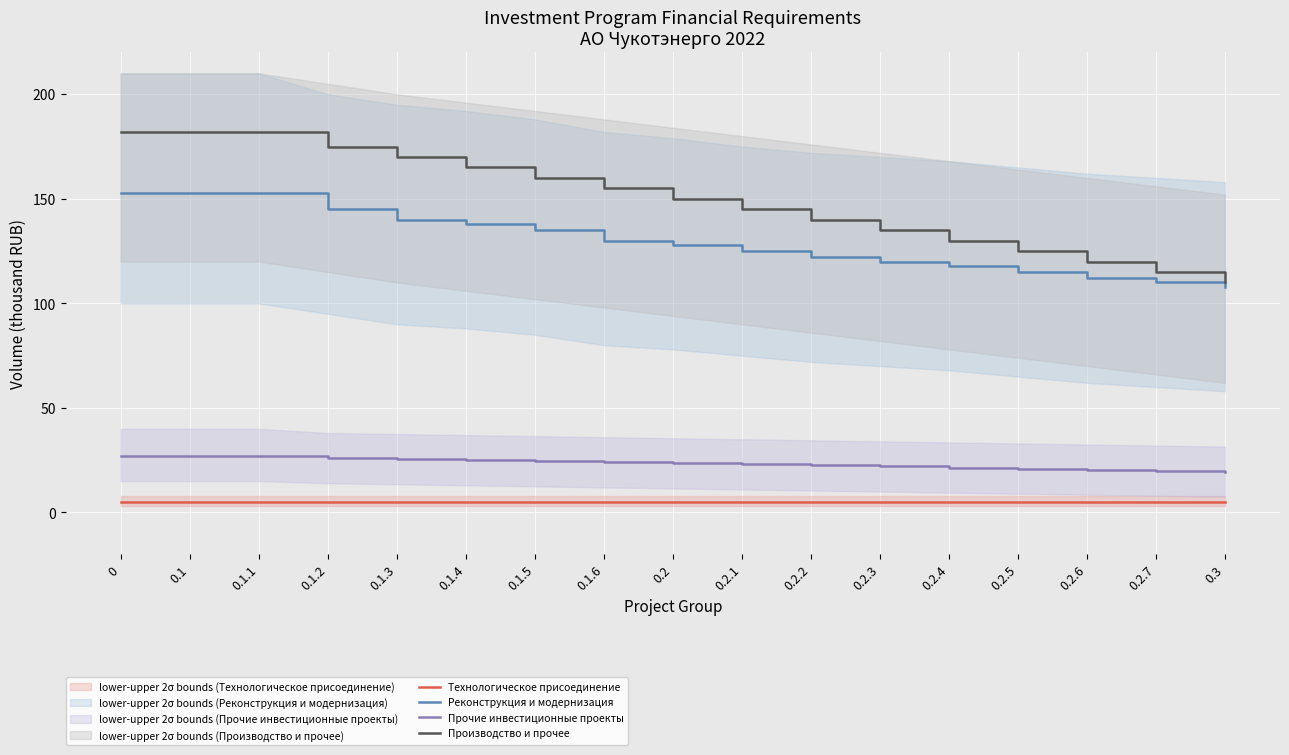

At which label is Реконструкция и модернизация closest to 130?

0.1.6